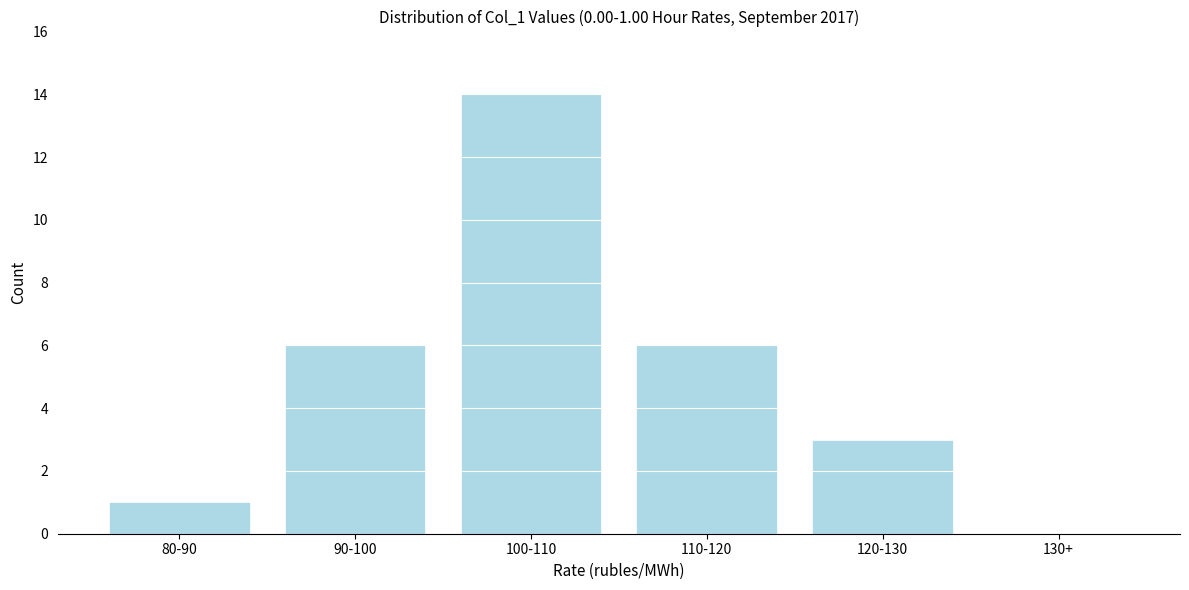

Reading right to left, extract all data points from this chart.

130+=0	120-130=3	110-120=6	100-110=14	90-100=6	80-90=1